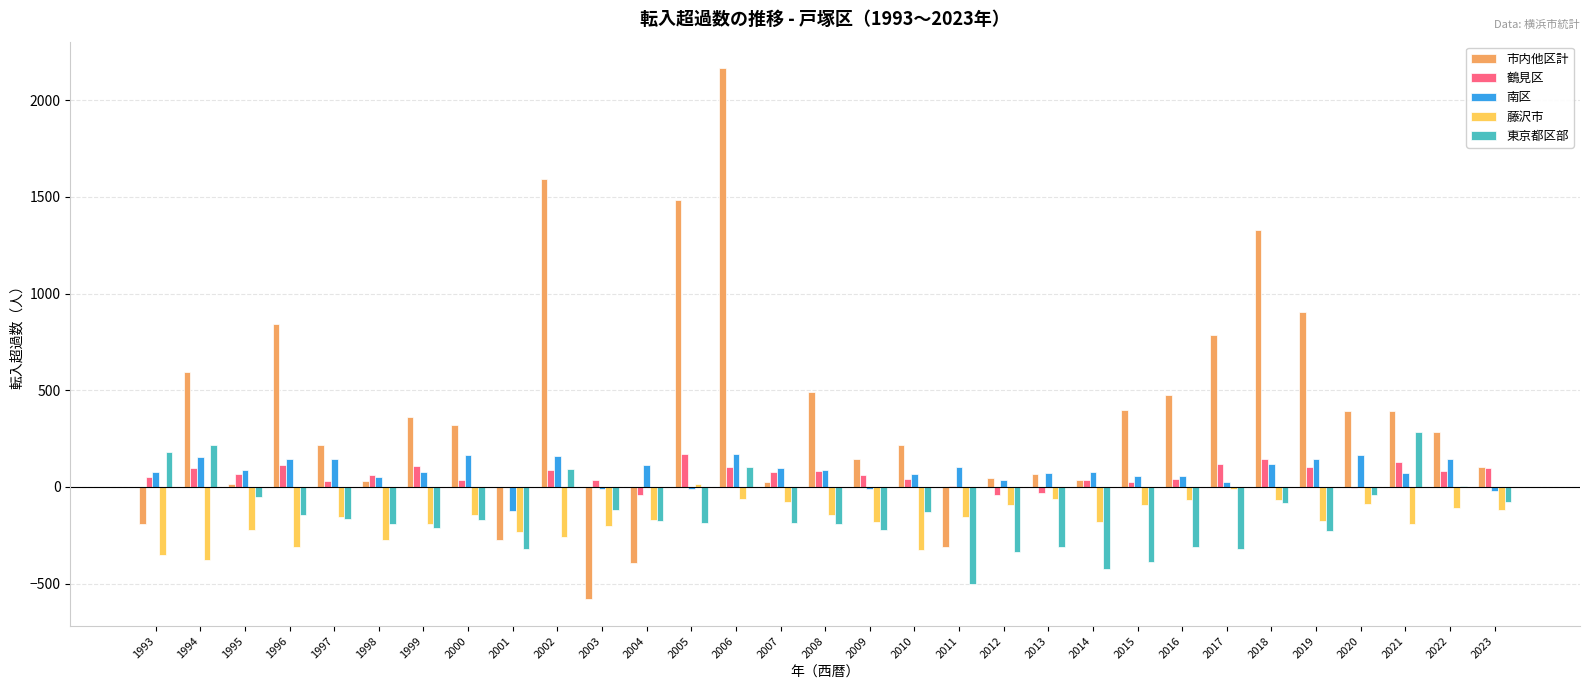

At which category is the sum across all series the highest?

2006